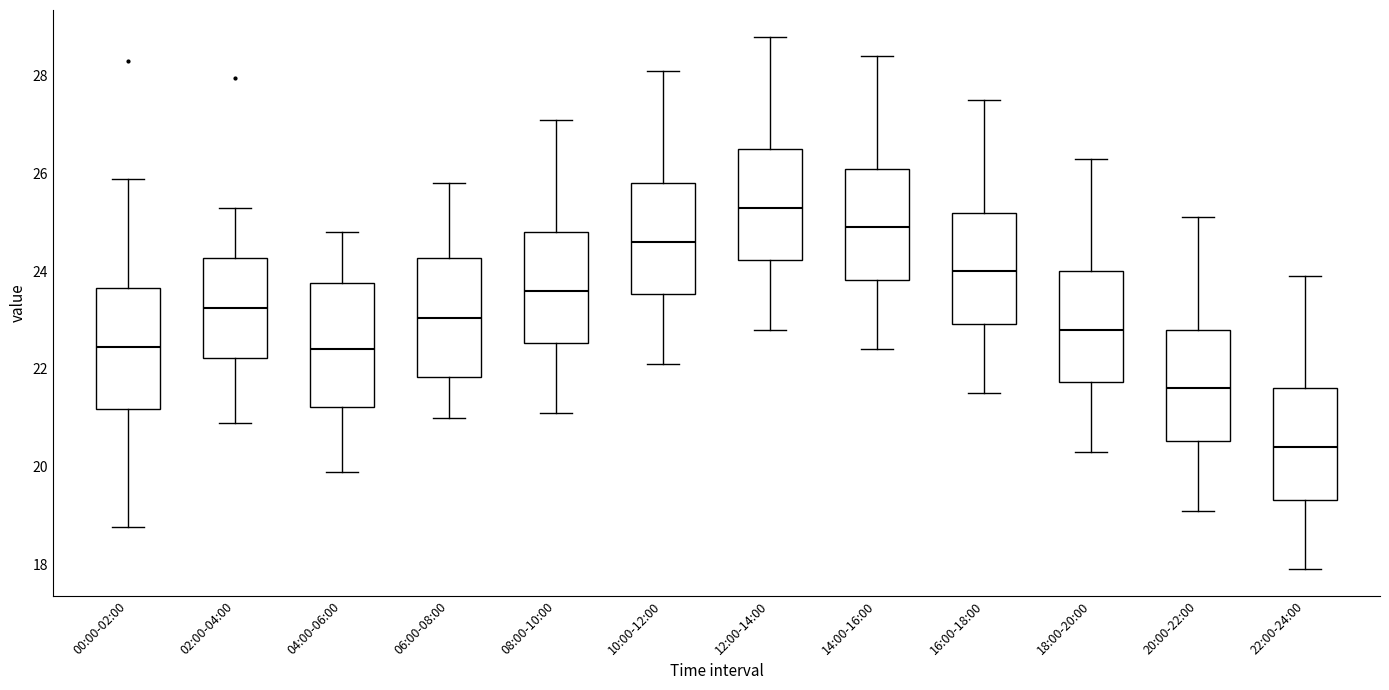

Which box's median line is the highest?

12:00-14:00